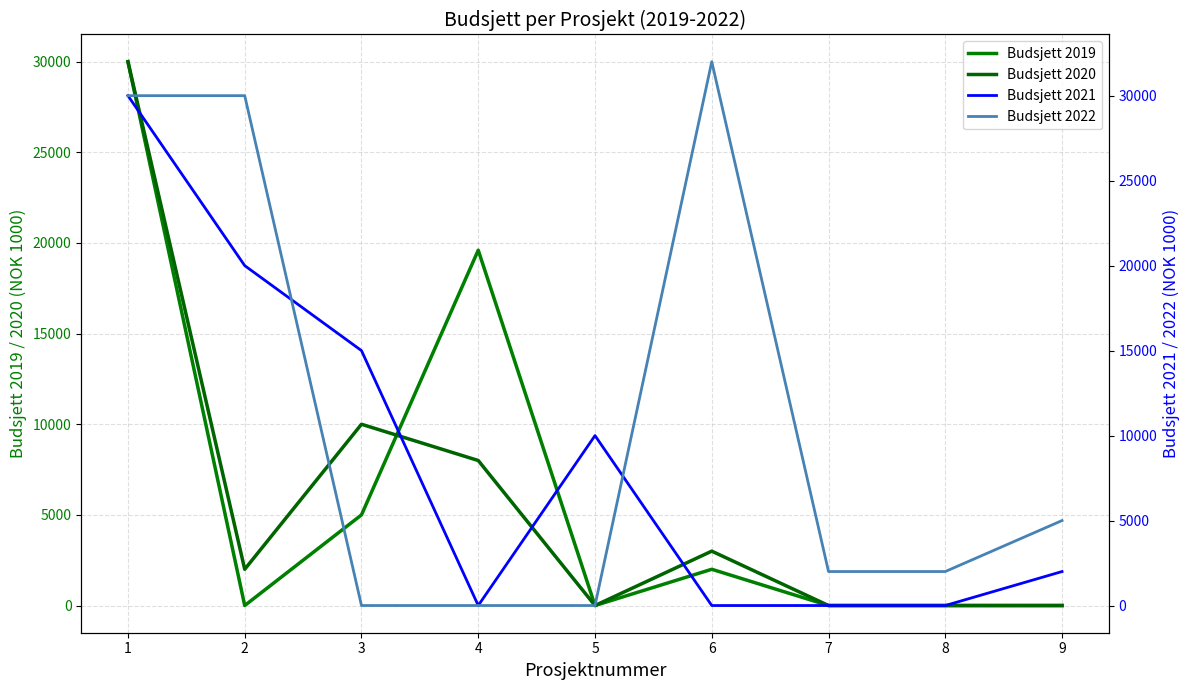

At which label is Budsjett 2019 closest to 15000?

4